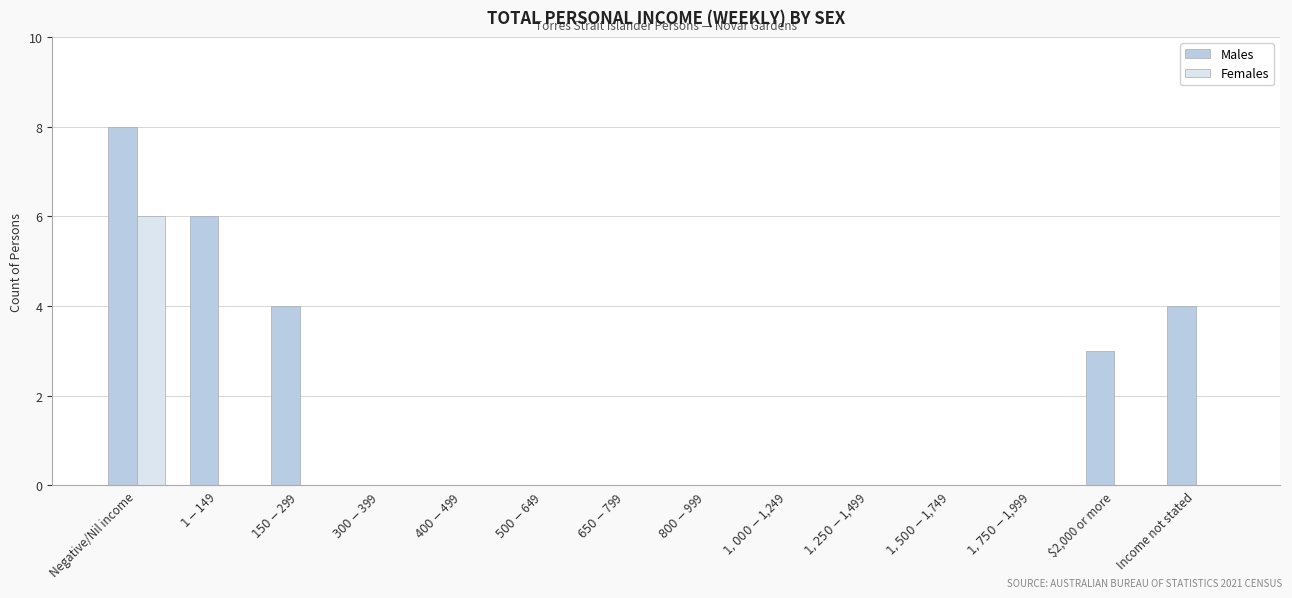

At which category is the sum across all series the highest?

Negative/Nil income